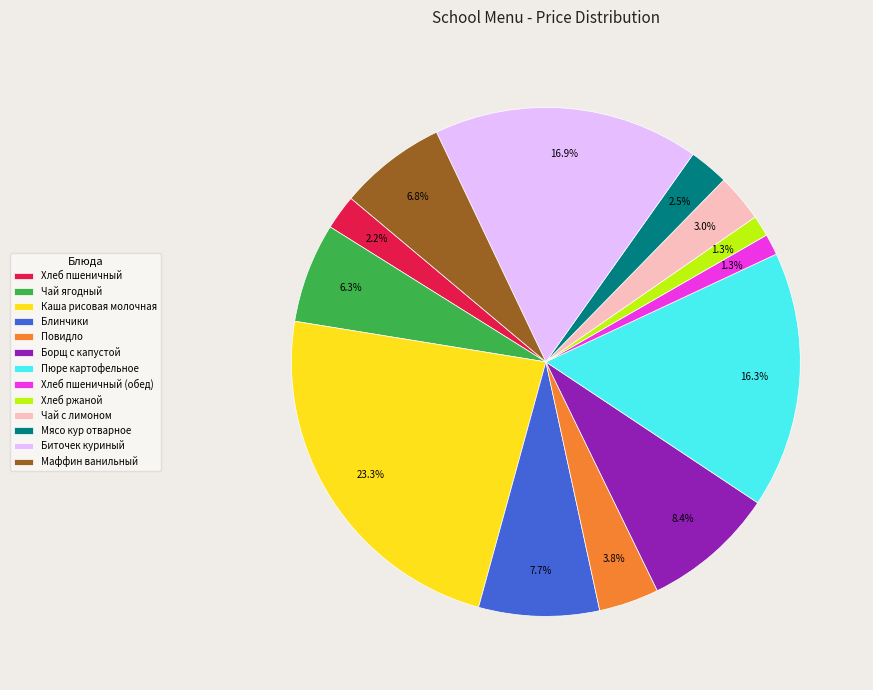

What portion of the pie excludes Каша рисовая молочная?

76.7%